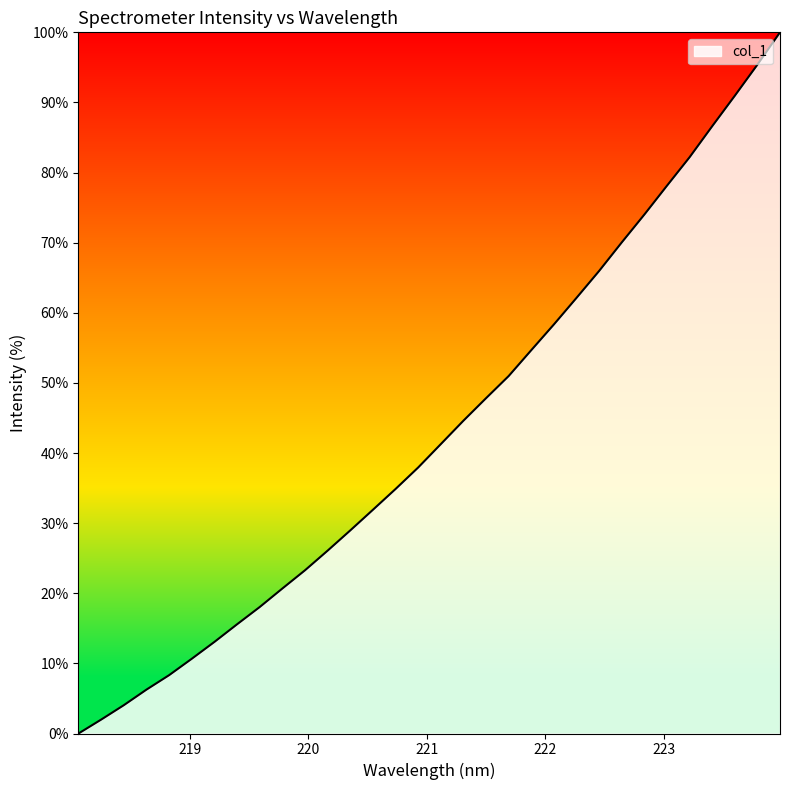

What is the difference between the maximum and minimum values?

100.0